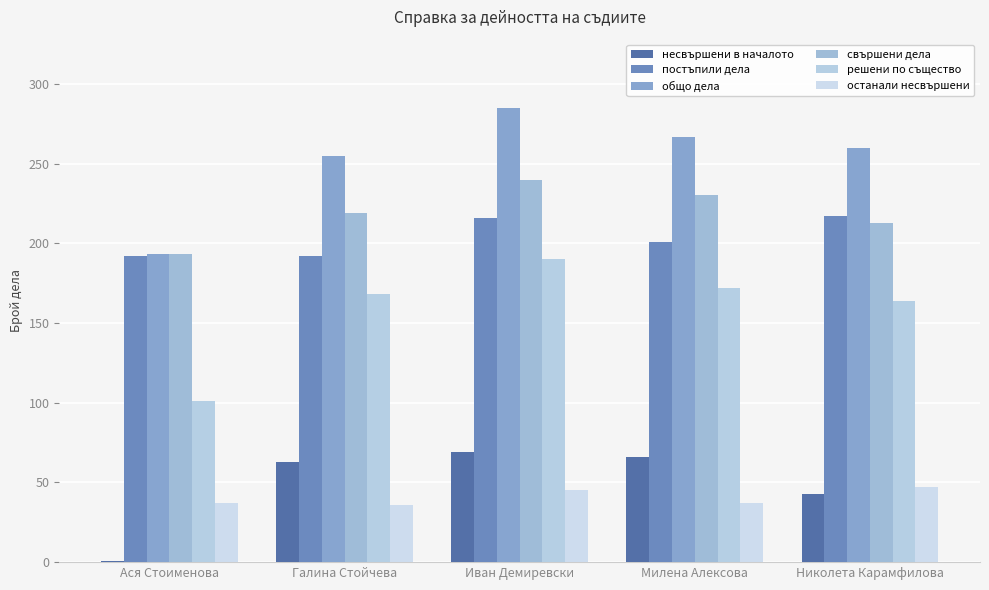

How many groups of bars are there?

5